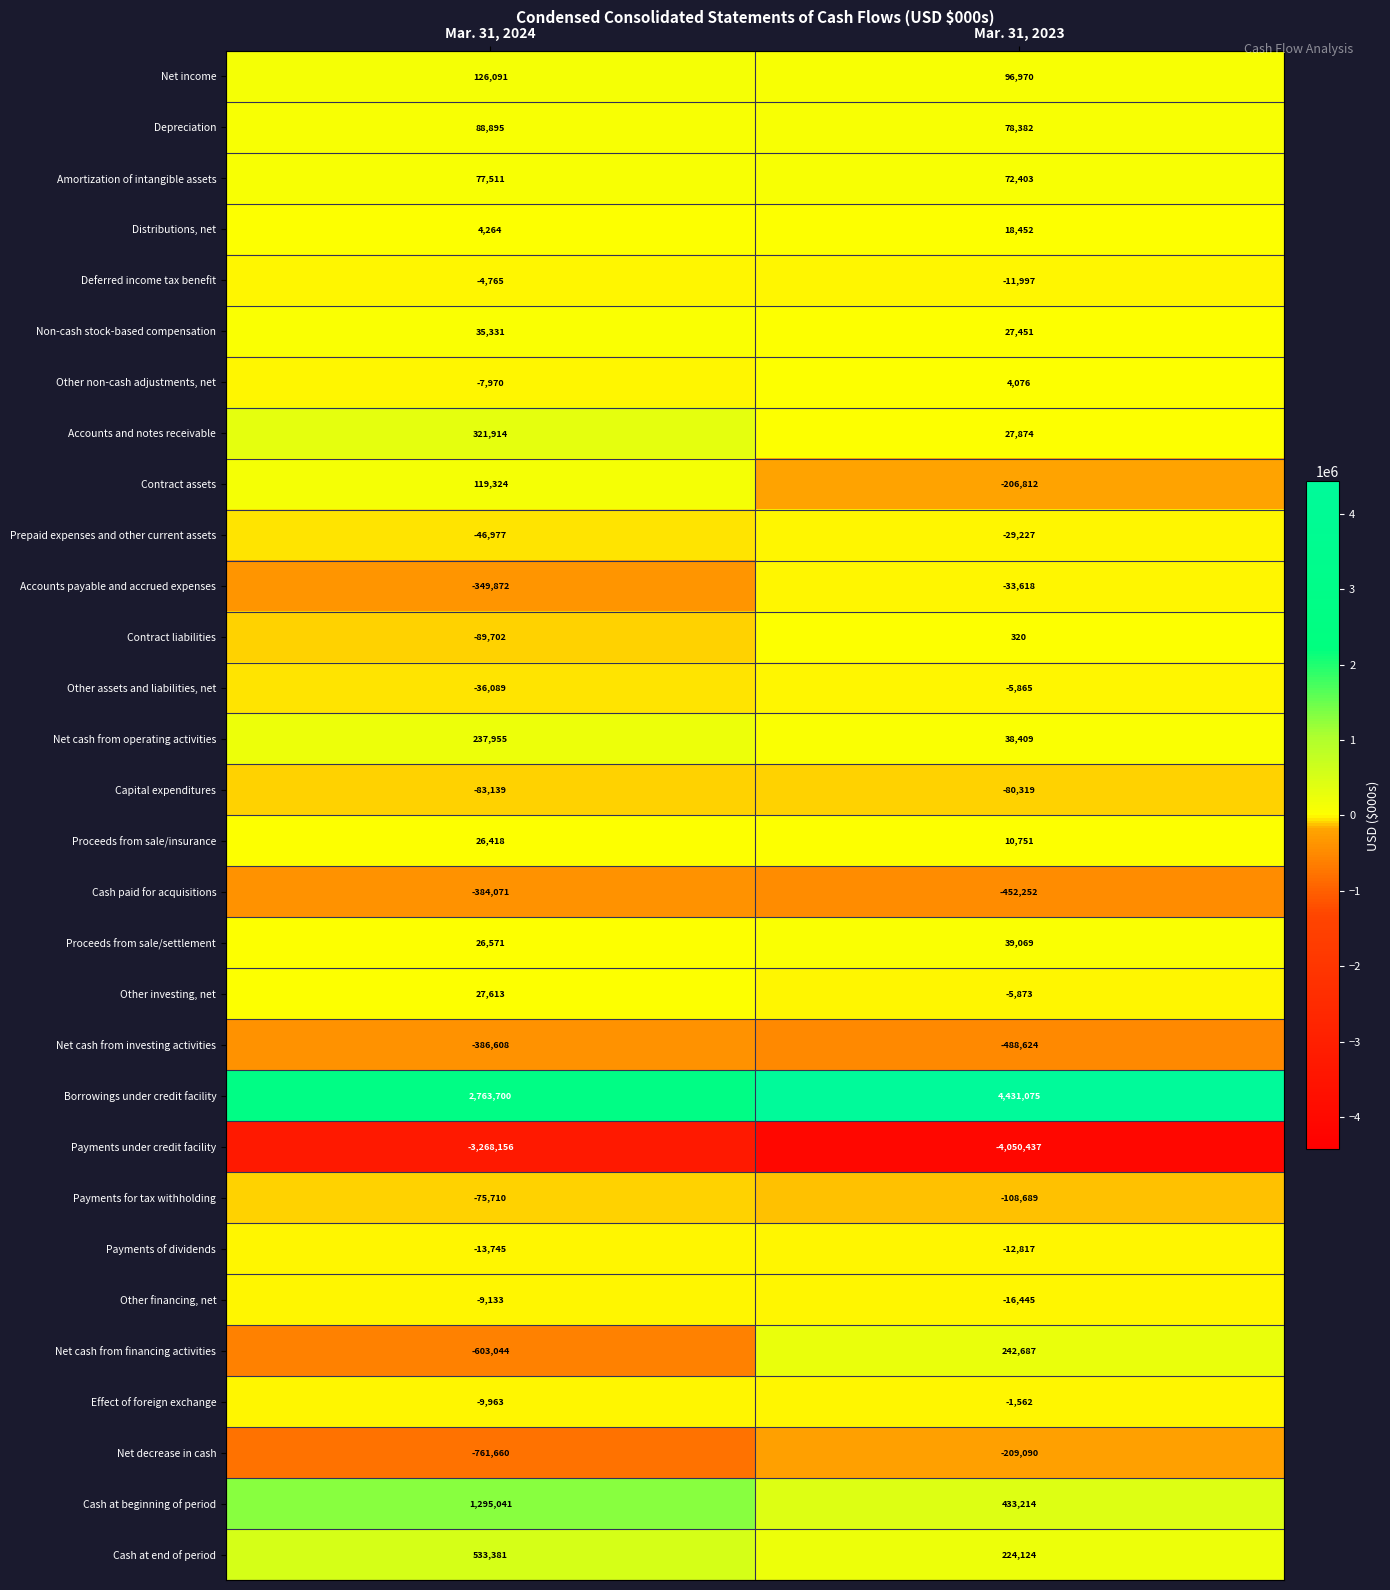

What is the average value of the Capital expenditures series?

-81729